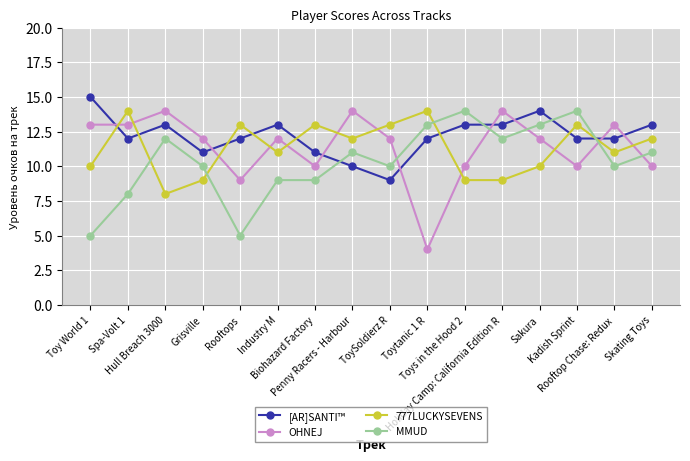

How many intersections are there between MMUD and OHNEJ?

5